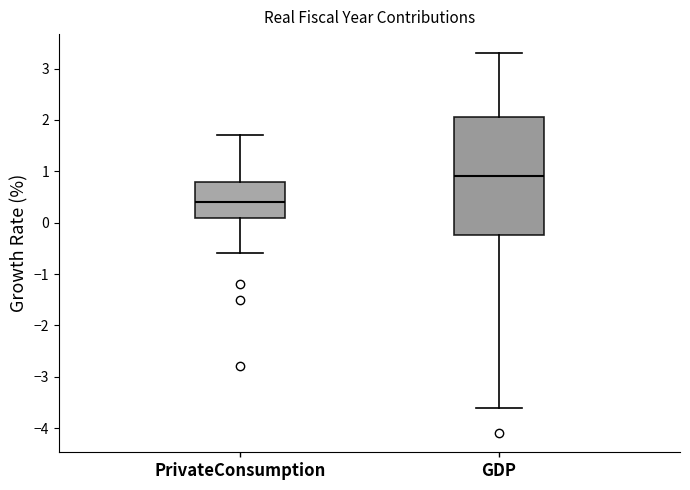

Reading left to right, read every box against the y-axis: the position of its median line, the range the box covers, and the ends of its whiskers. The values are not printed on the chart, so give them approximately, as read against the axis.

PrivateConsumption: median 0.4, box 0.1 to 0.8, whiskers -0.6 to 1.7
GDP: median 0.9, box -0.2 to 2.1, whiskers -3.6 to 3.3